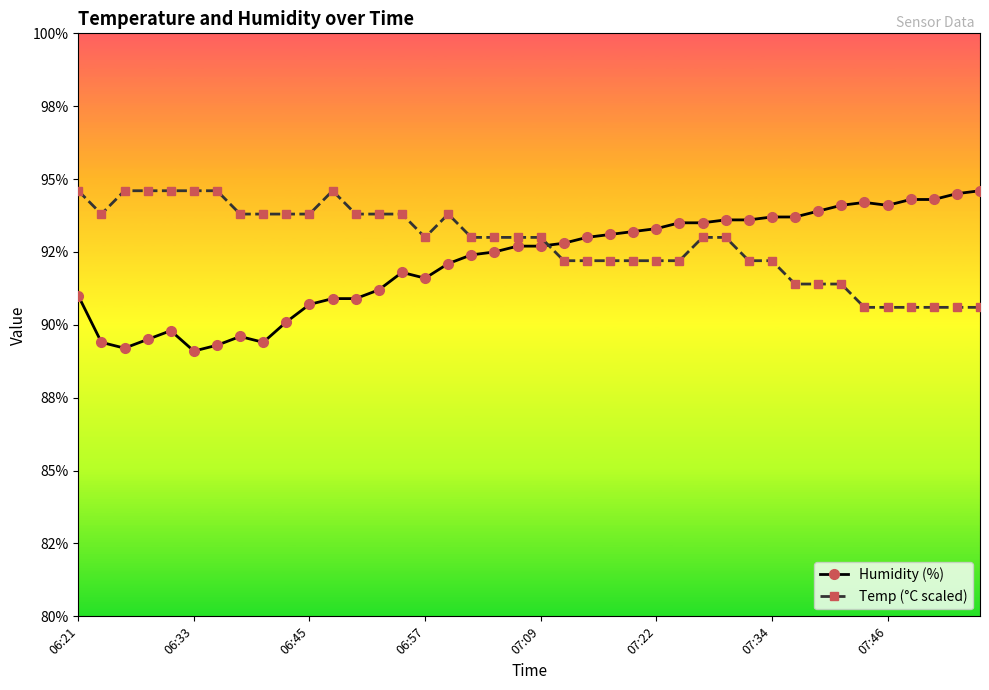

True or false: Humidity (%) and Temp (°C scaled) intersect in this chart.

True